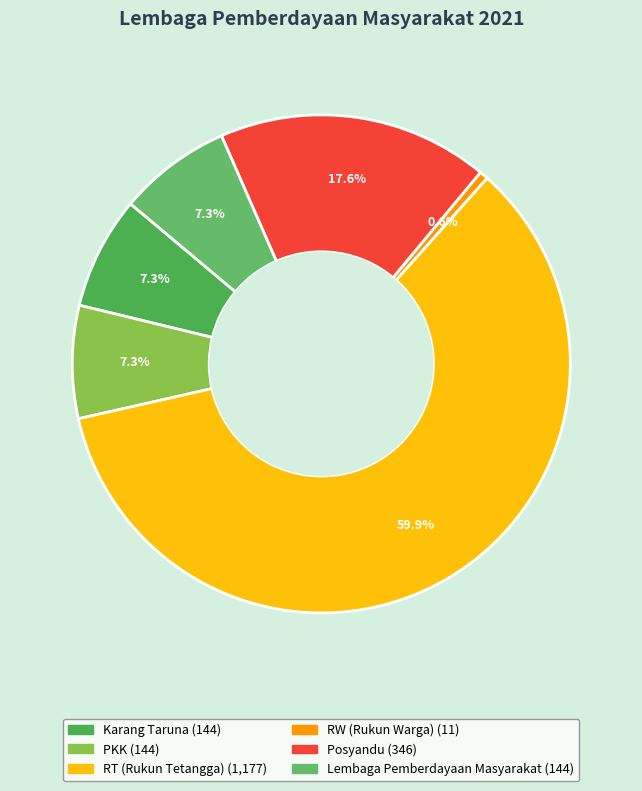

Is PKK the majority of the pie?

No